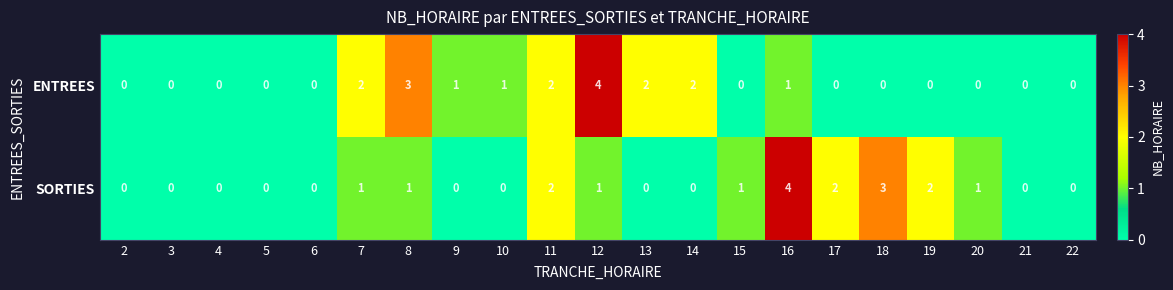

Which series changed the most between 9 and 18?

SORTIES